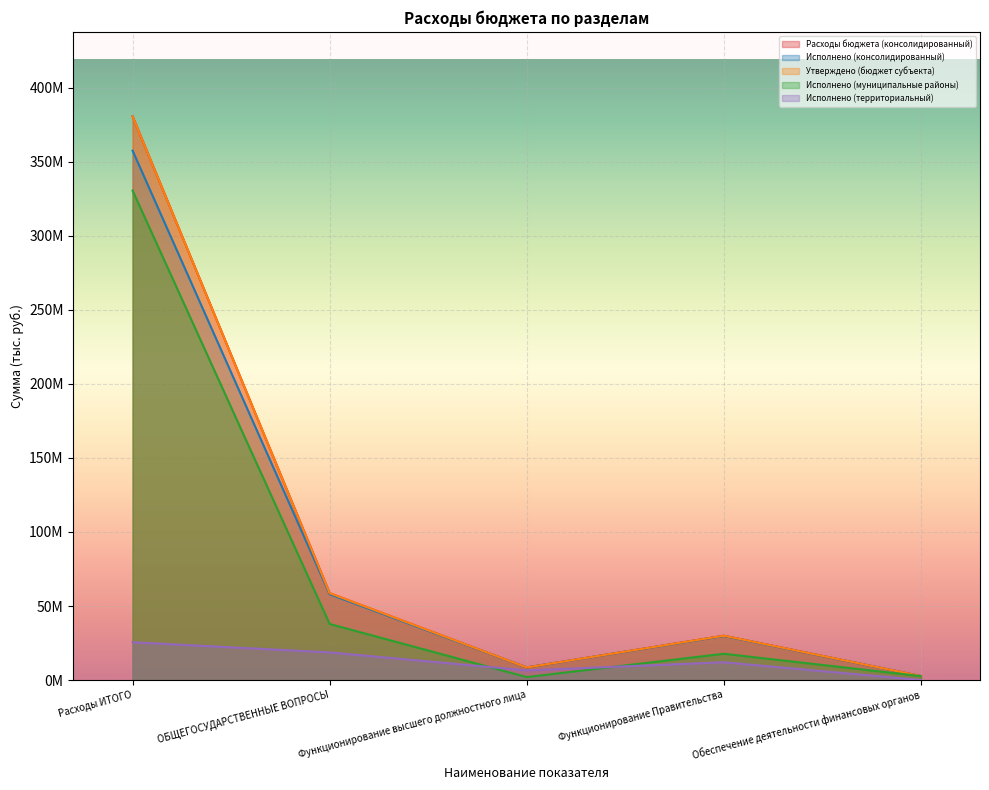

What is the spread (max minus min) of values at Обеспечение деятельности финансовых органов?

2702316.5